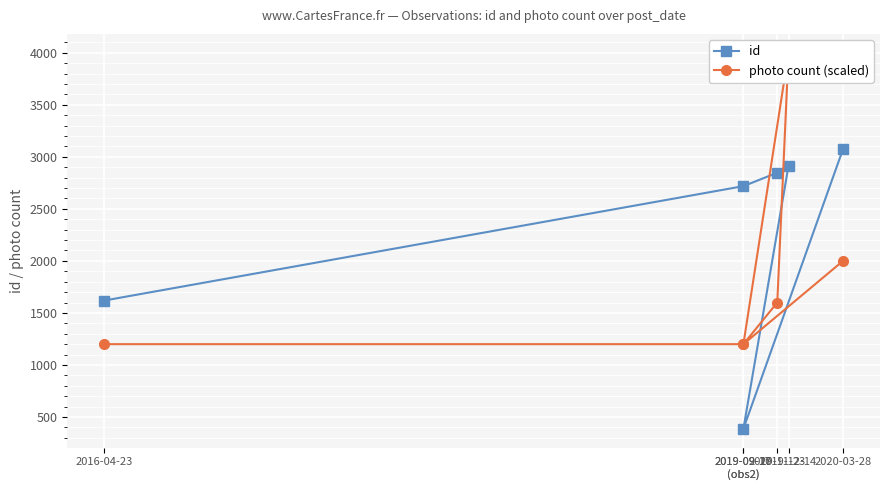

In photo count (scaled), how many points are higher than both neighbors (excluding endpoints)?

1